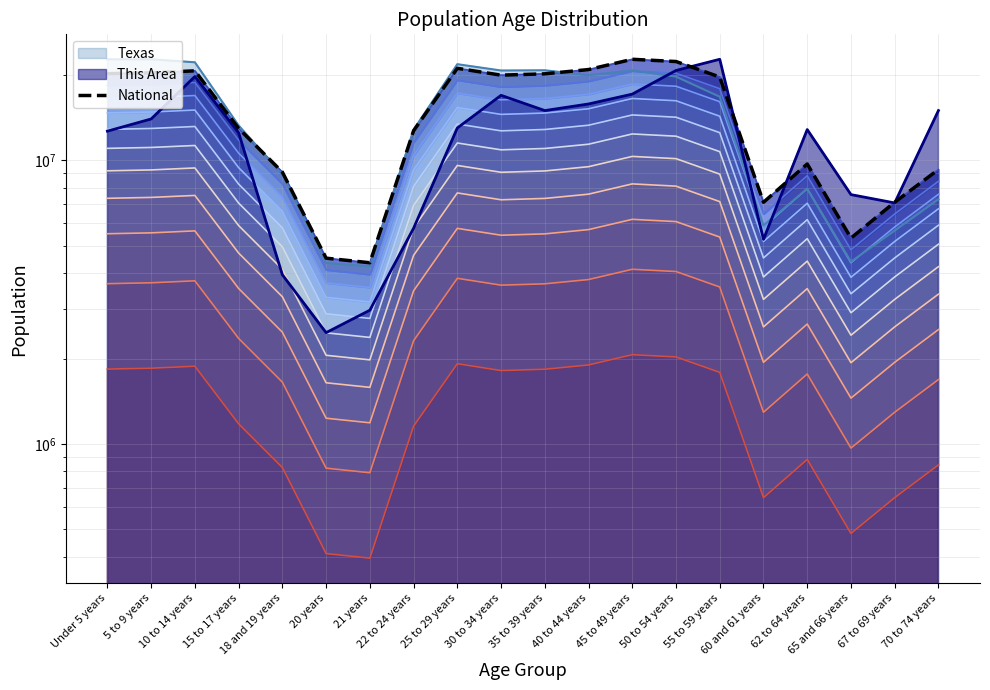

Which has a higher value, 5 to 9 years or 70 to 74 years?

5 to 9 years